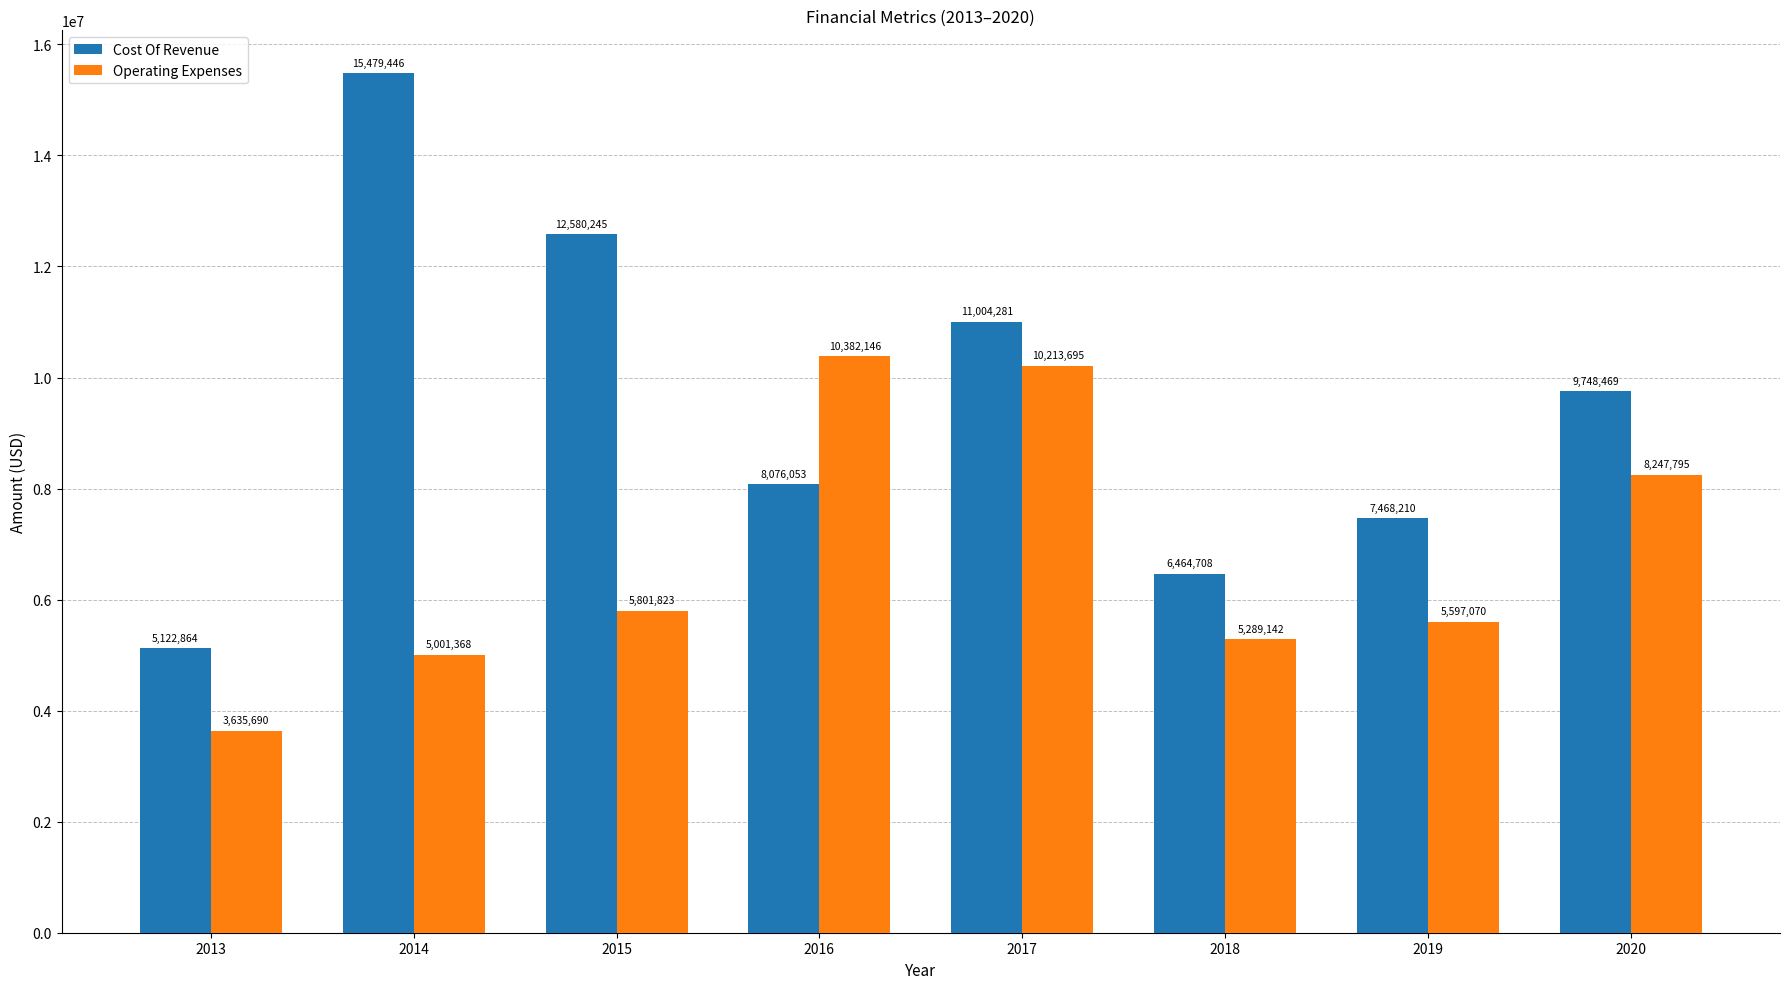

What is the sum of the Operating Expenses values at 2014 and 2016?

15383514